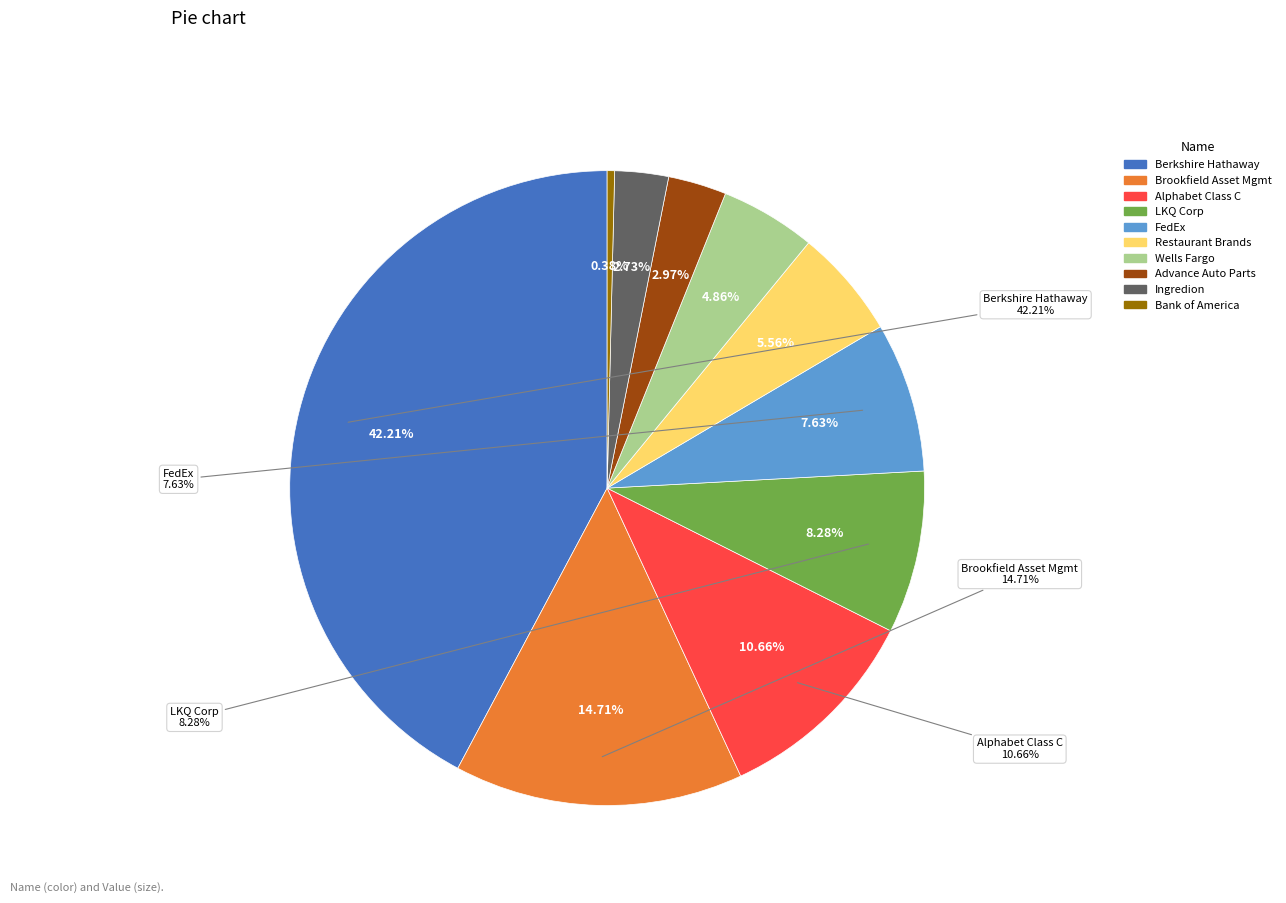

Is it true that Alphabet Class C is 6% of the pie?

False